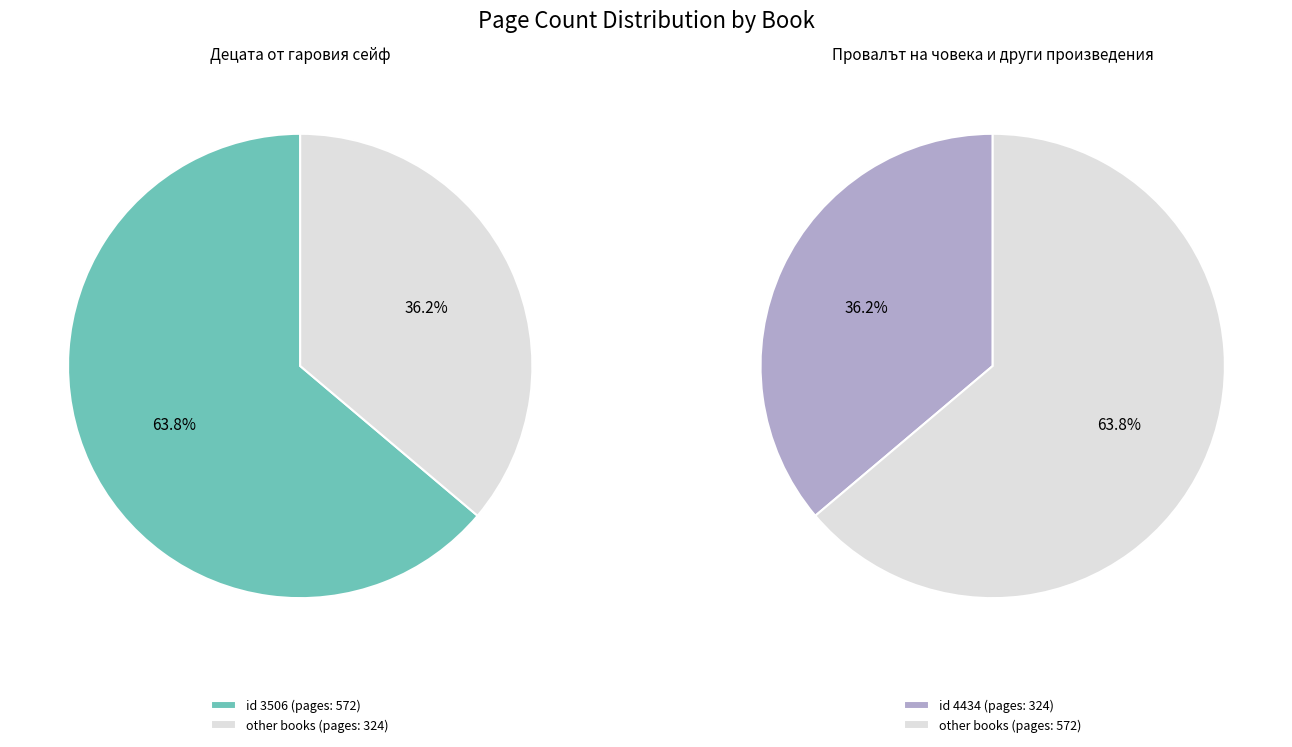

What percentage is the 3506 slice, to the nearest percent?

64%